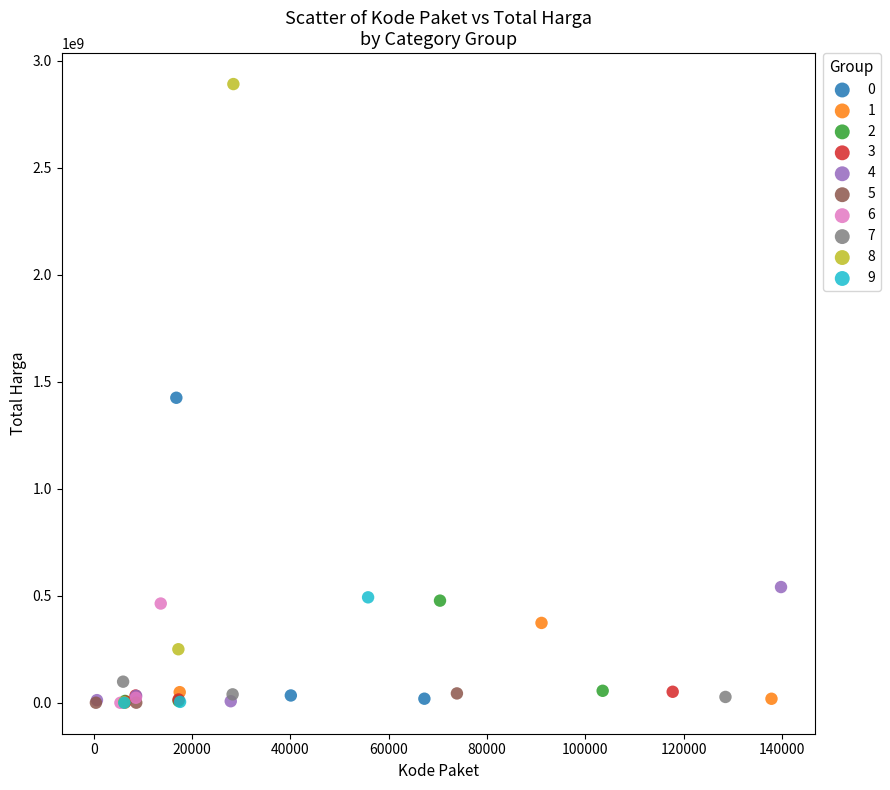

Which series reaches the maximum Y coordinate?

8